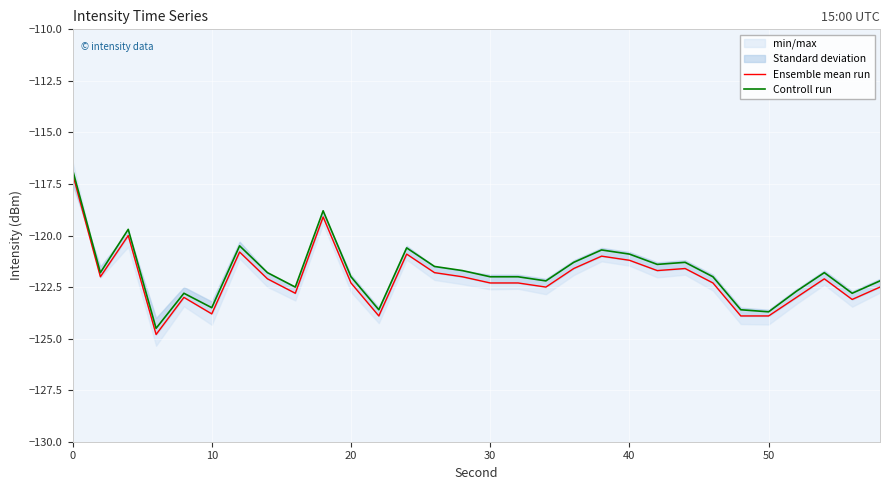

How many lines are shown in the chart?

2